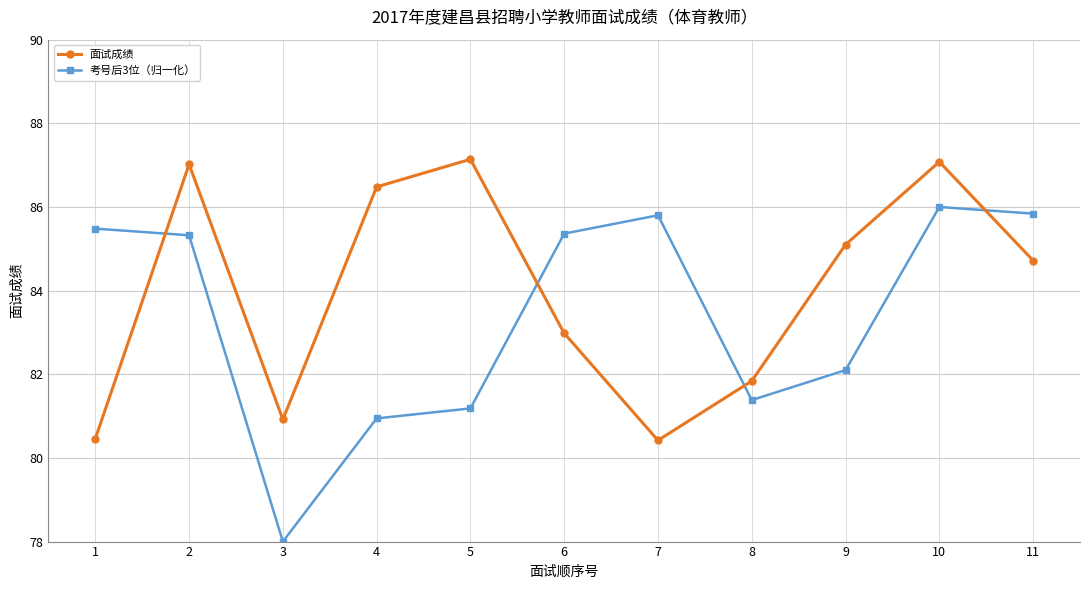

Count the number of data series in this chart.

2